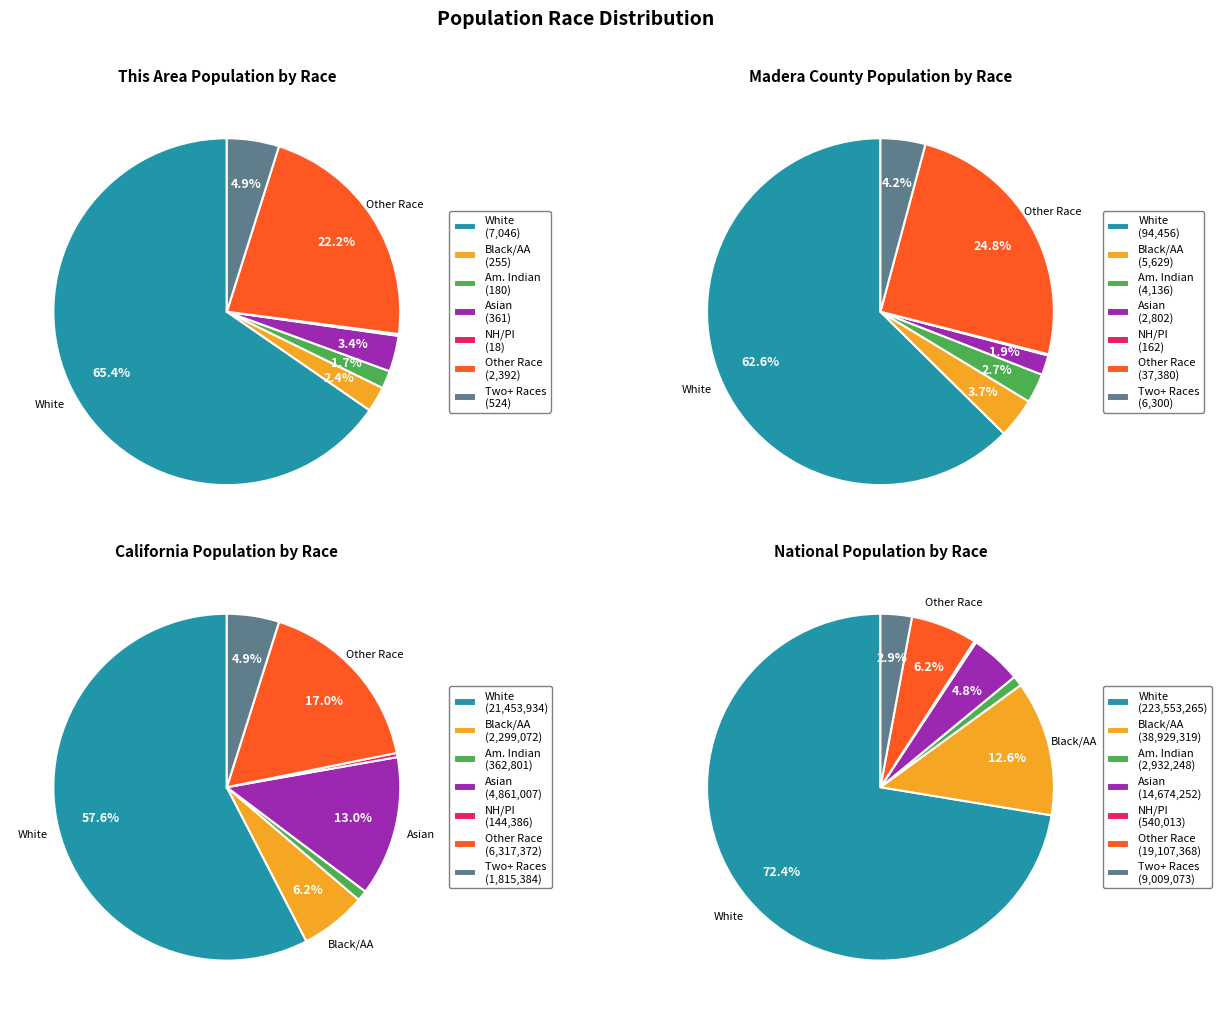

To the nearest percent, what percentage of the pie is Two or More Races?

5%